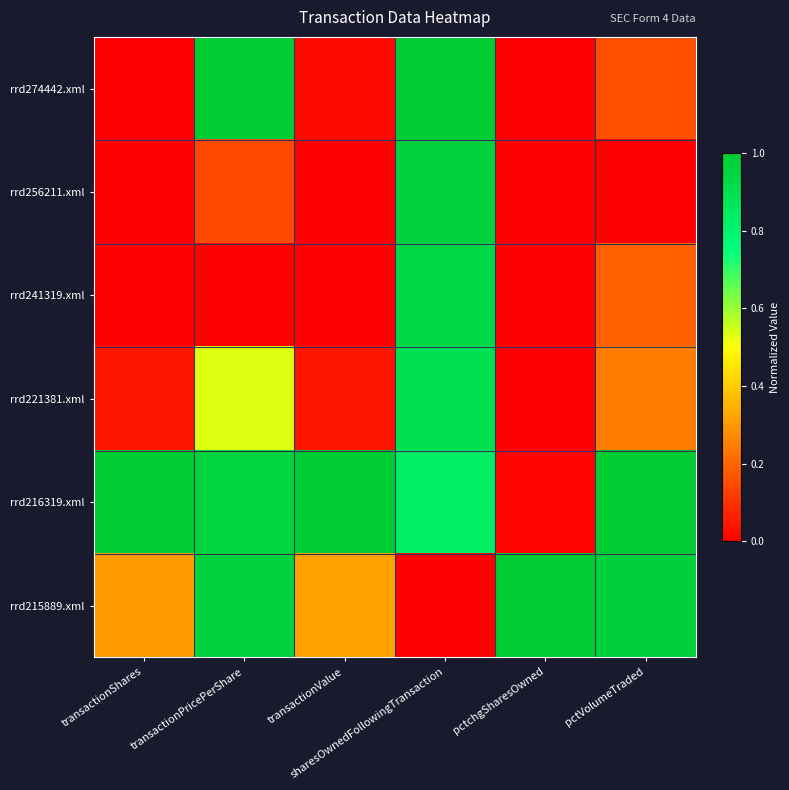

Count the number of data series in this chart.

6